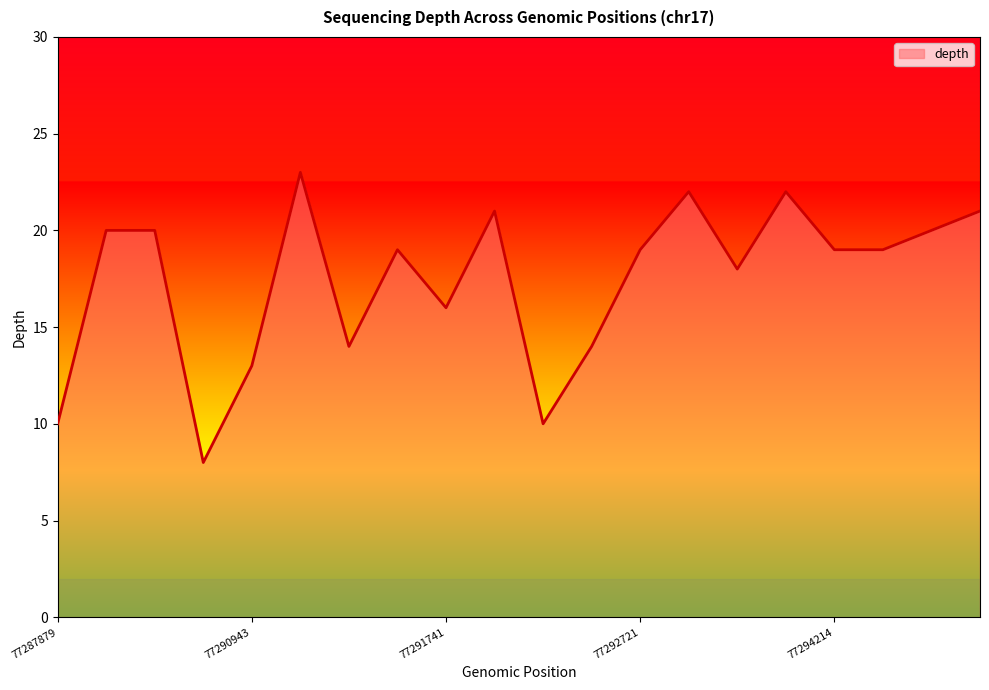

What is the greatest value displayed?

23